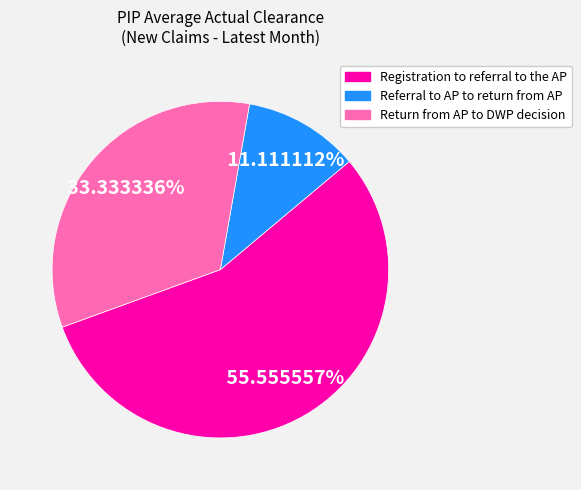

Which has a higher value, Registration to referral to the AP or Return from AP to DWP decision?

Registration to referral to the AP